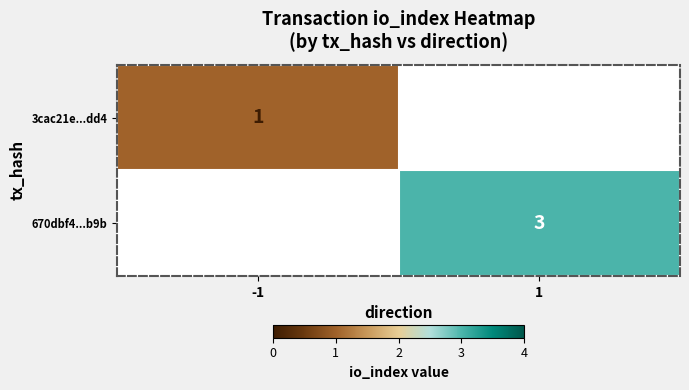

The 670dbf4...b9b series shows 5 at 1. True or false?

False